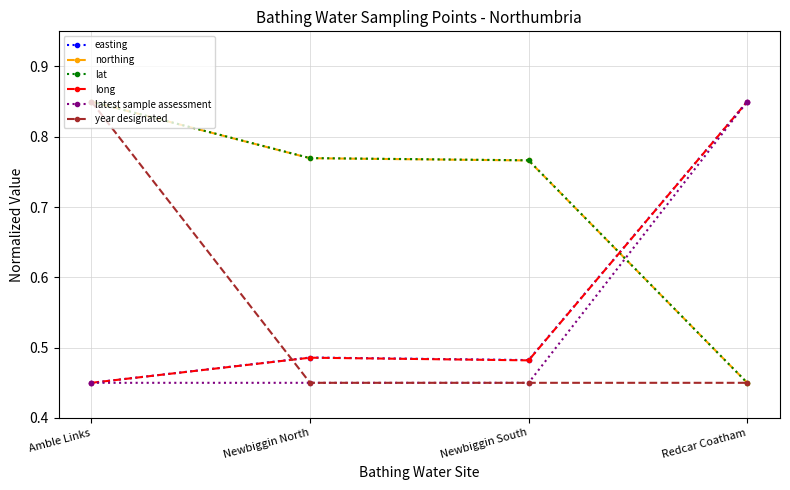

True or false: lat has more than 1 points higher than both neighbors.

False